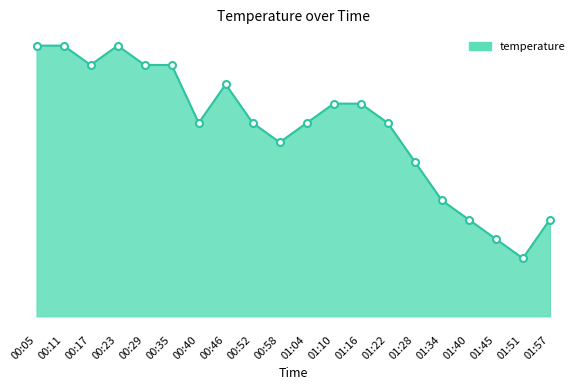

Is this an area chart (filled region under the line)?

Yes